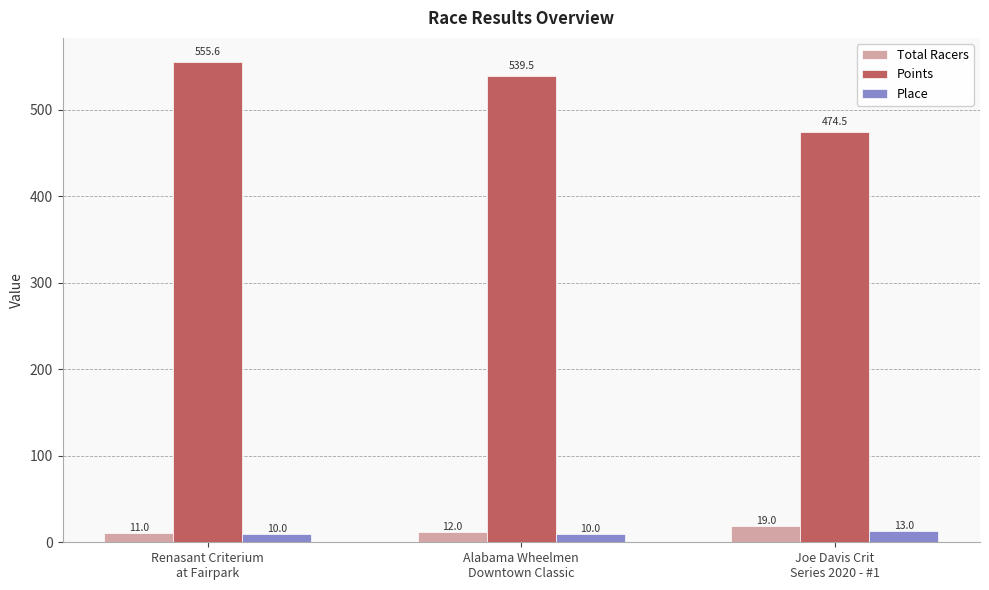

What is the label of the 3rd bar from the right?

Renasant Criterium
at Fairpark